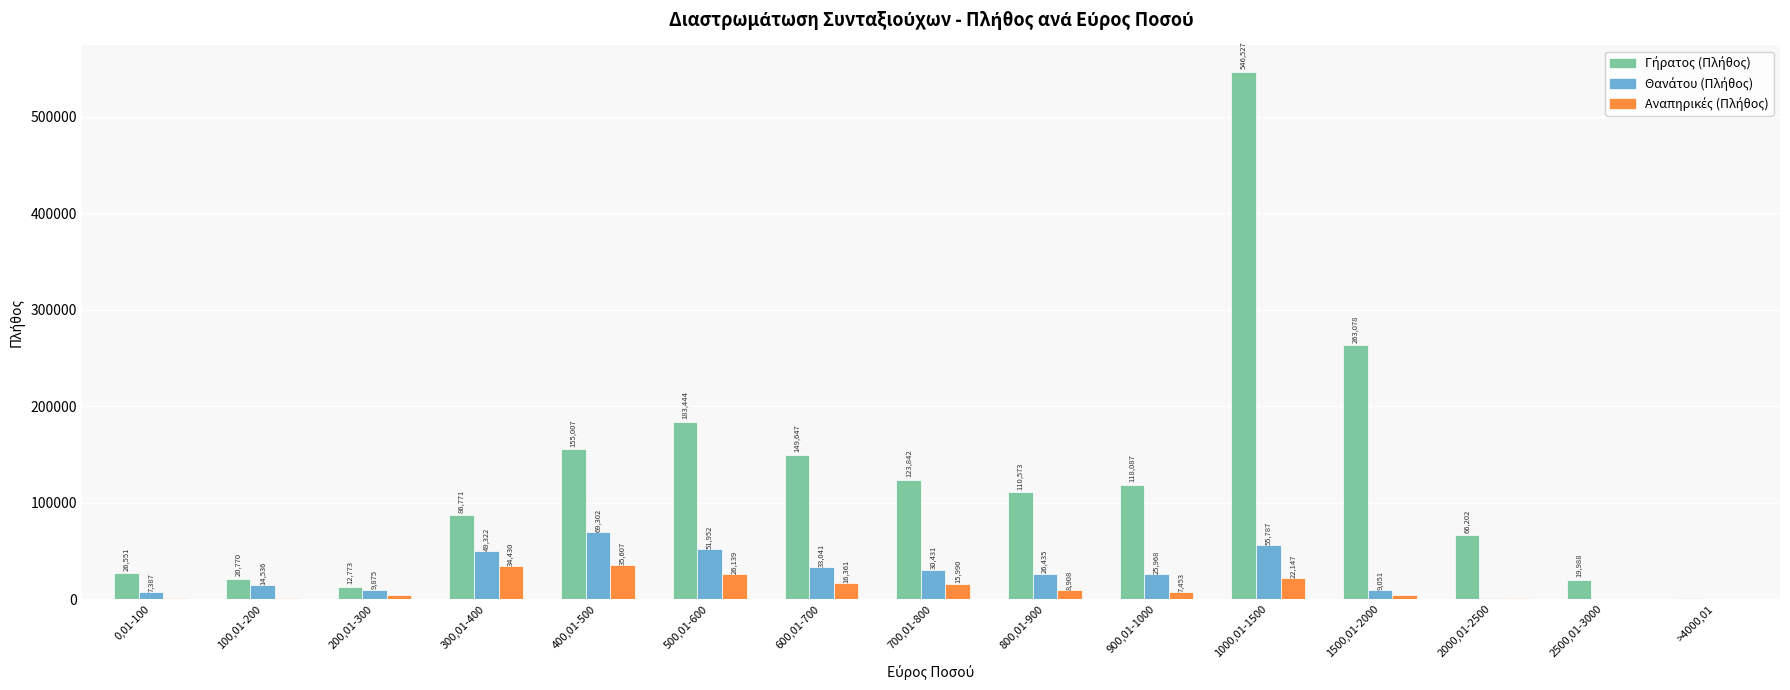

Are the bars grouped side by side (vs. stacked)?

Yes